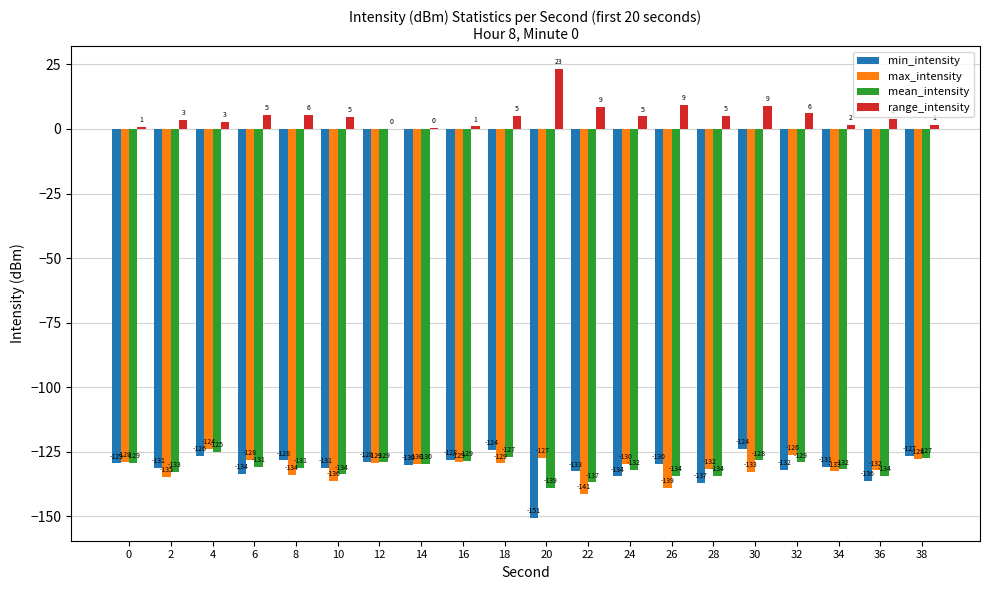

Is the value of min_intensity at 34 greater than the value of max_intensity at 28?

Yes